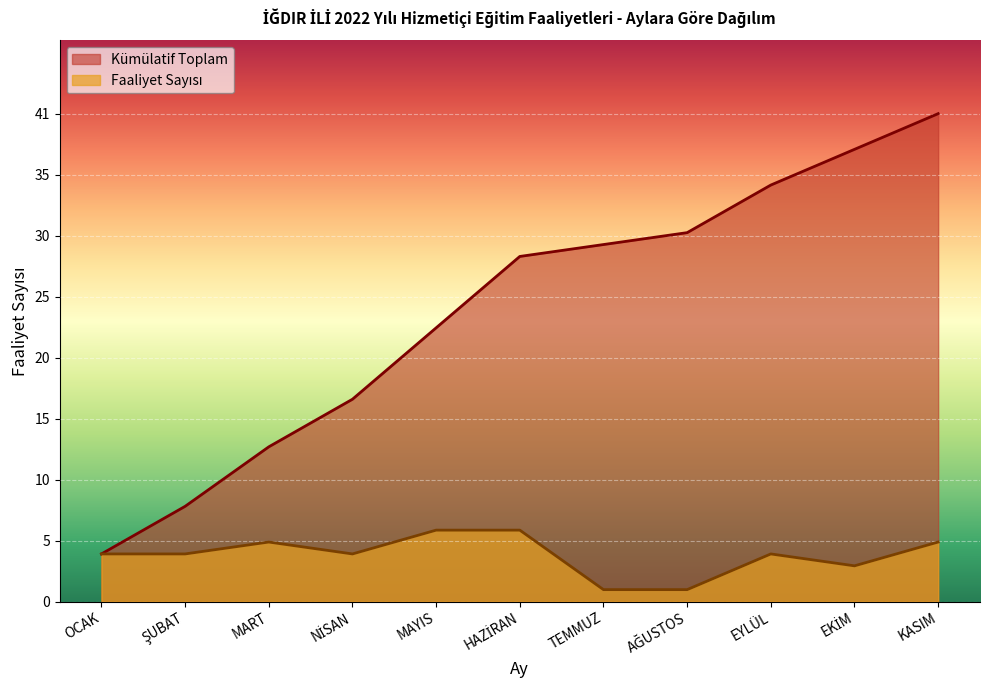

Between OCAK and ŞUBAT, which series saw the biggest shift?

Kümülatif Toplam